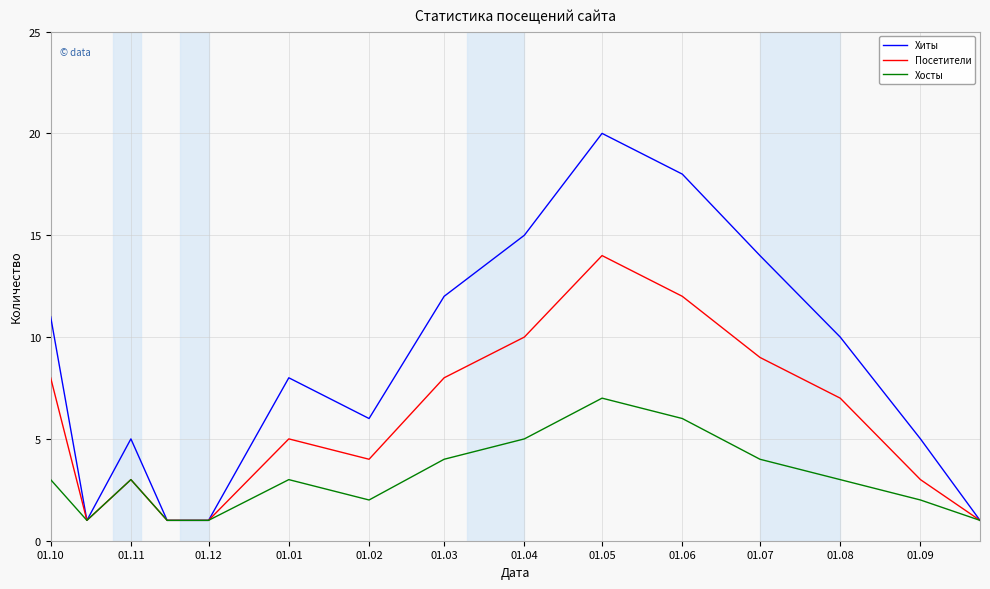

Rank the series by their maximum value, from lowest to highest.

Хосты, Посетители, Хиты